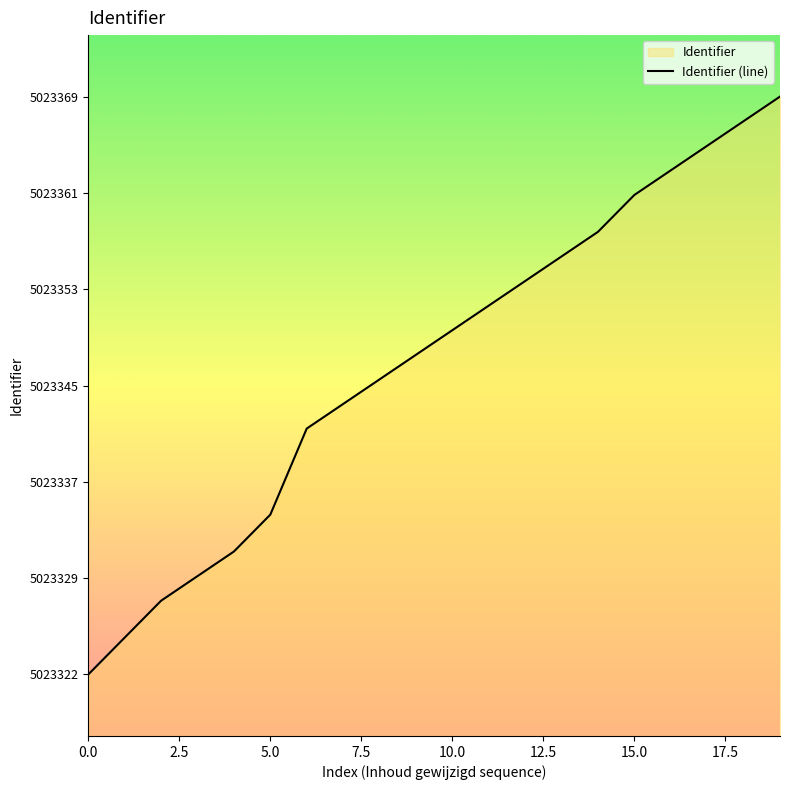

Does the chart display data point markers on the line(s)?

No